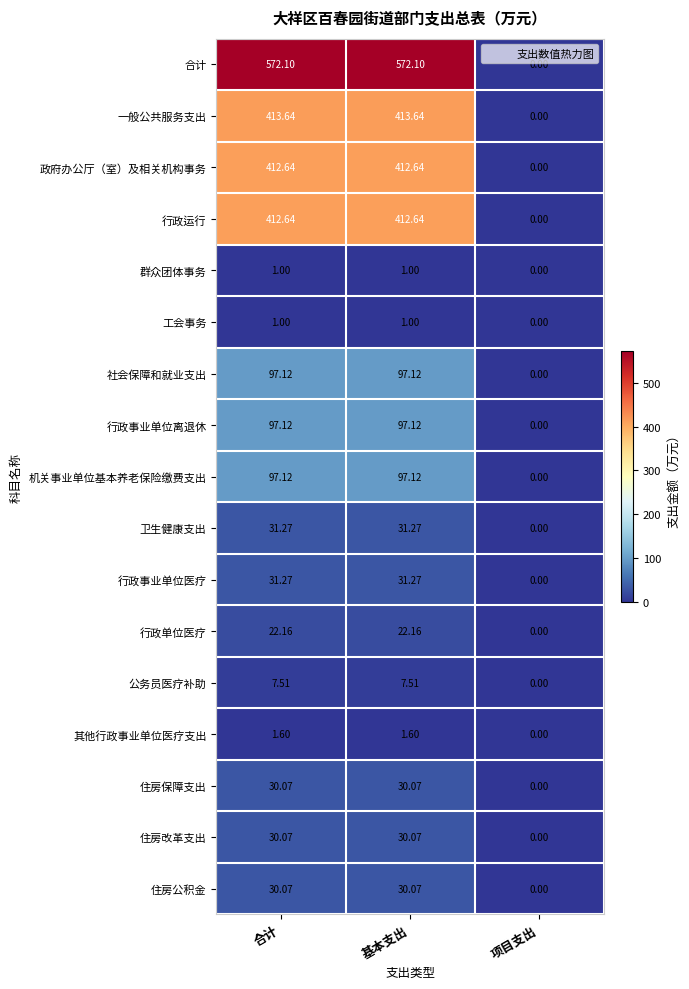

What is the spread (max minus min) of values at 基本支出?

571.1